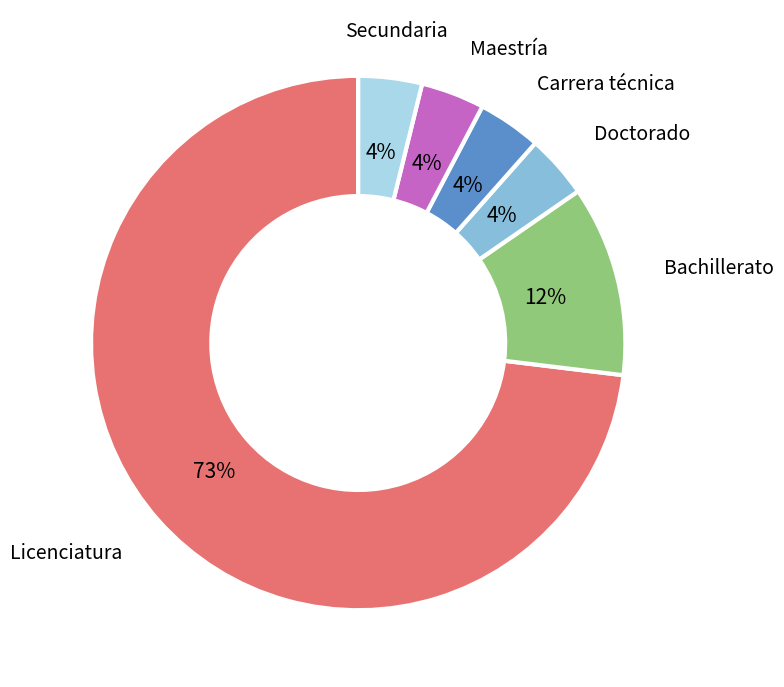

To the nearest percent, what is the average slice percentage?

17%